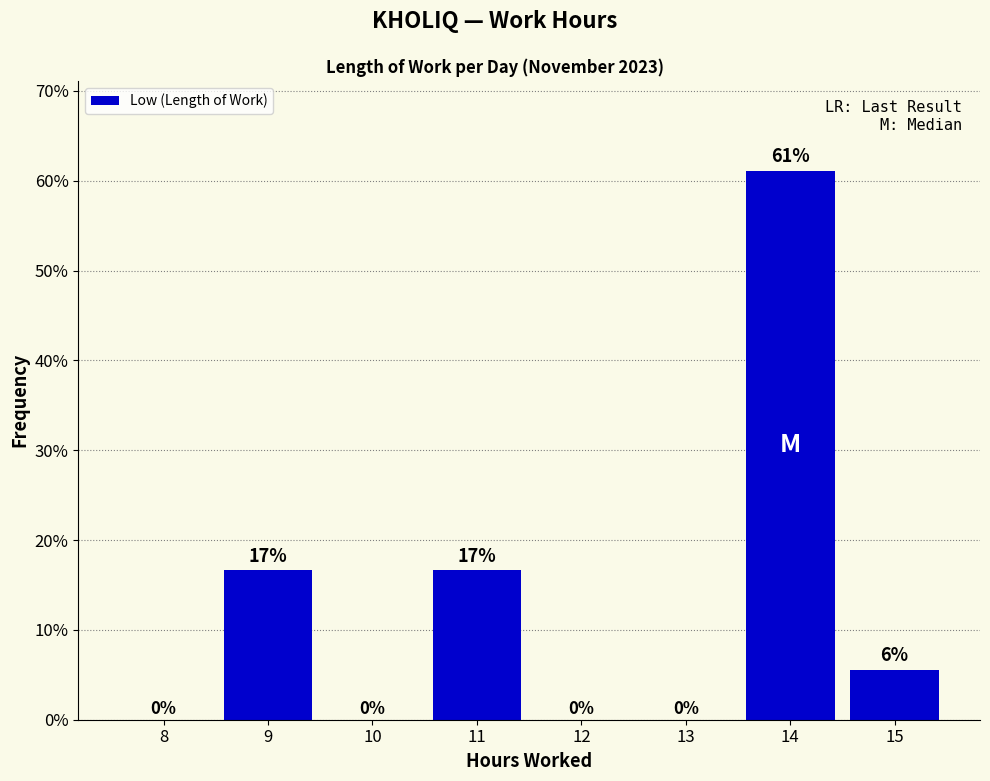

The value at 14 is 61.1. True or false?

True